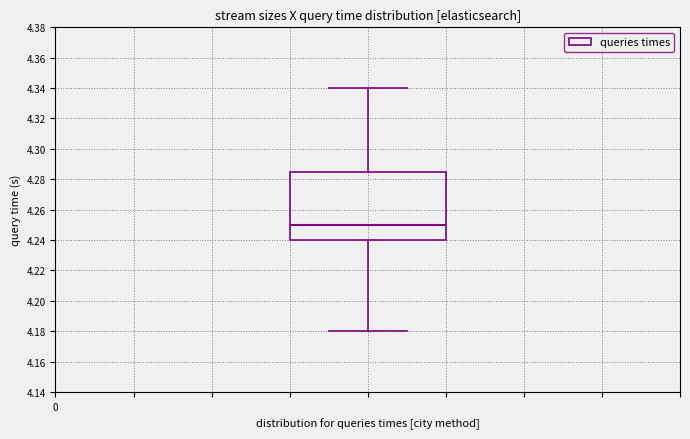

Read this box plot against the y-axis: the position of the median line, the range covered by the box, and the ends of both whiskers. The values are not printed on the chart, so give them approximately, as read against the axis.

median 4.250, box 4.240 to 4.286, whiskers 4.180 to 4.340